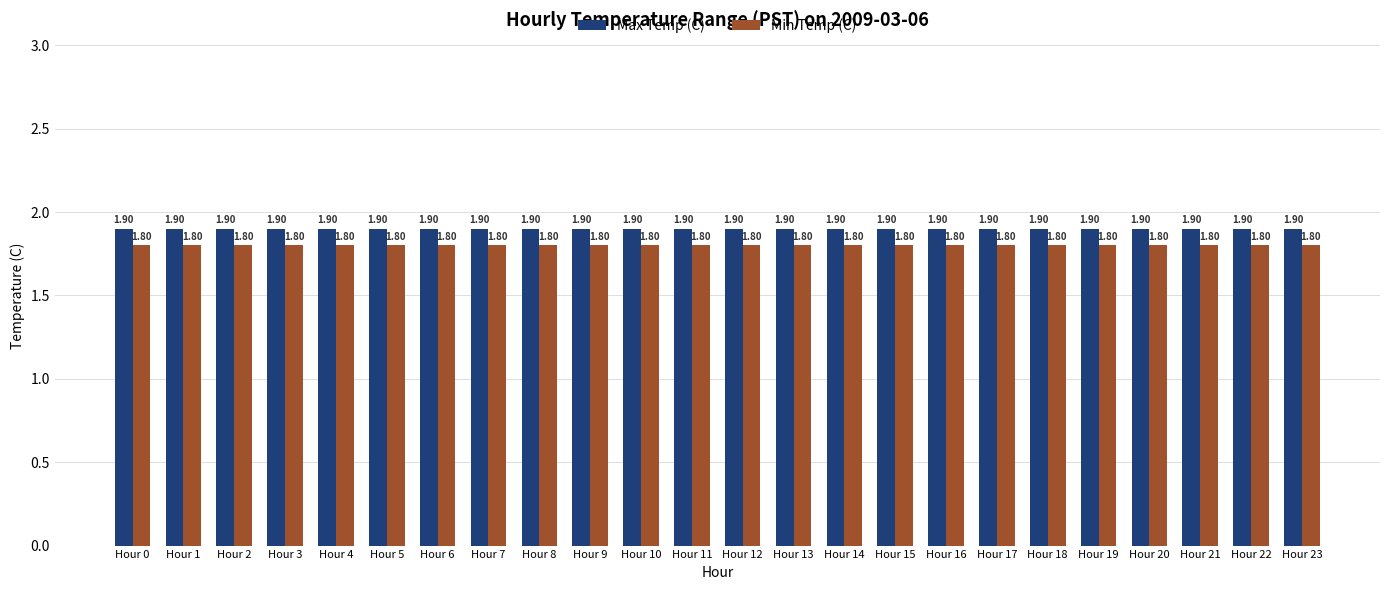

Is it true that Min Temp (C) equals 1.8 at Hour 0?

True